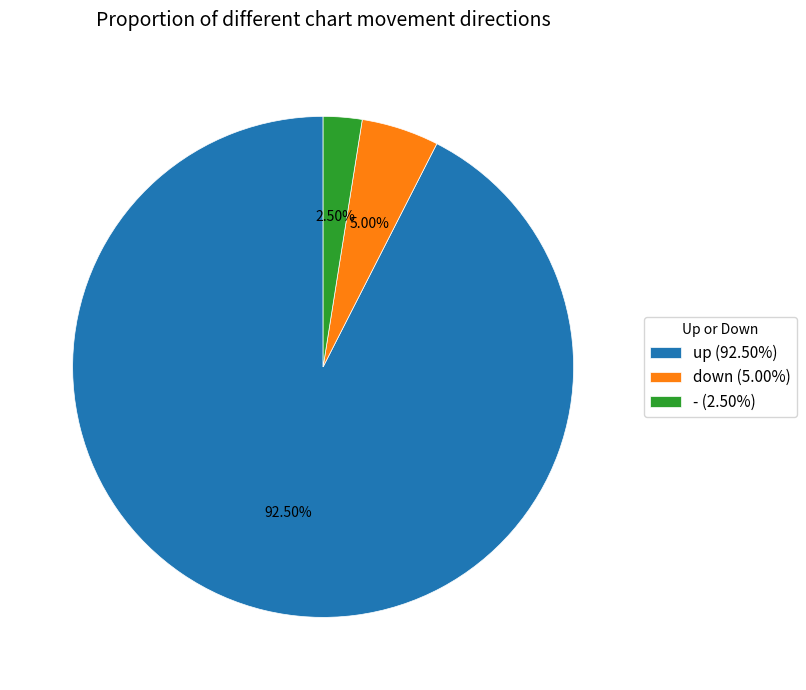

Do up and - together represent more than half of the pie?

Yes